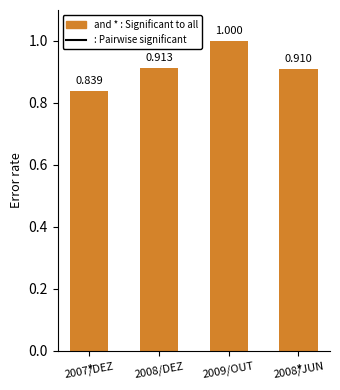

Which label corresponds to the smallest value in the chart?

2007/DEZ